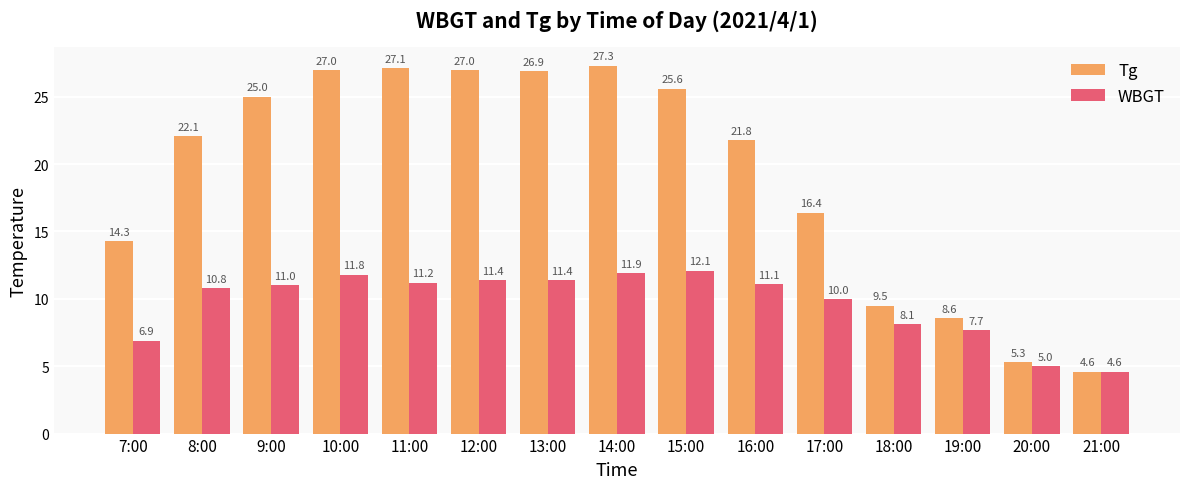

The value of Tg at 18:00 is 9.5. True or false?

True